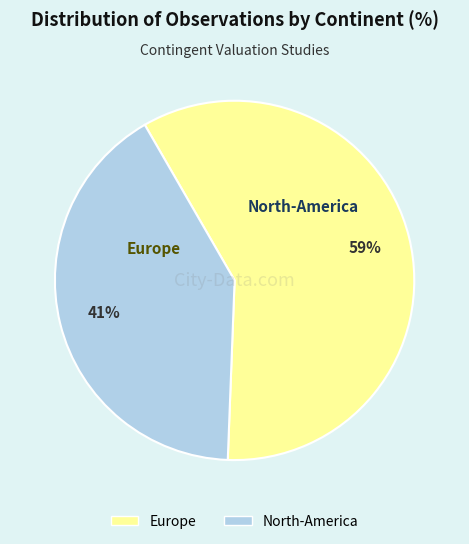

What percentage is the Europe slice, to the nearest percent?

59%